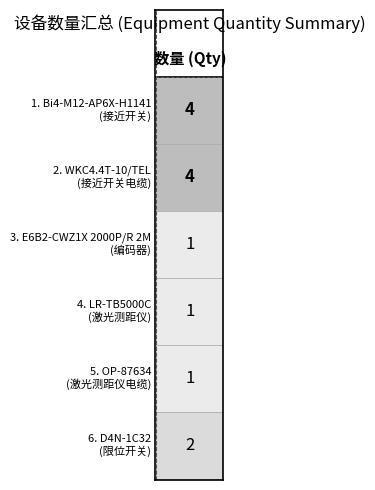

What is the difference between the maximum and minimum values in the 1 series?

3